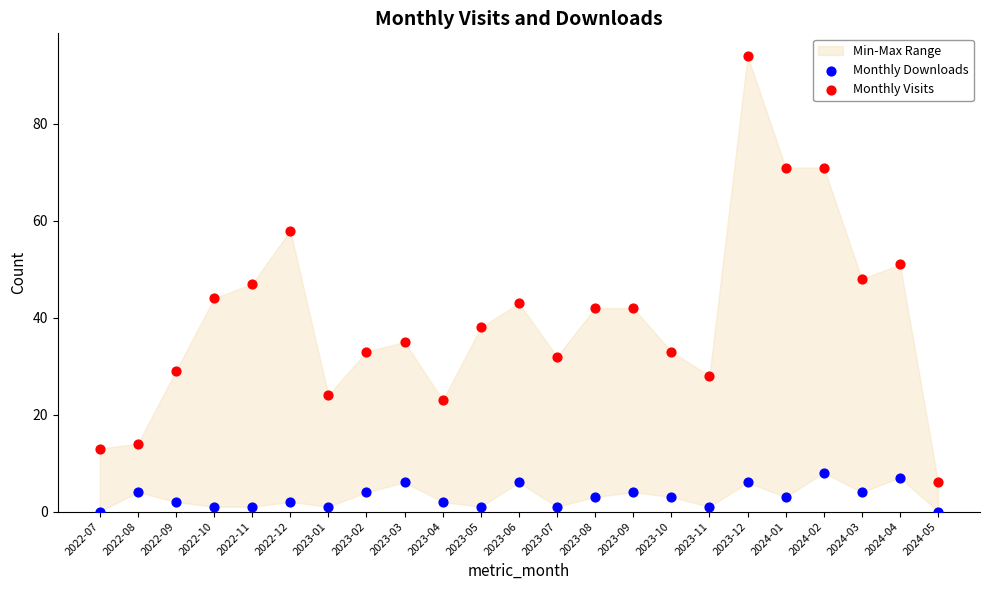

Which series contains the highest Y value?

Monthly Visits